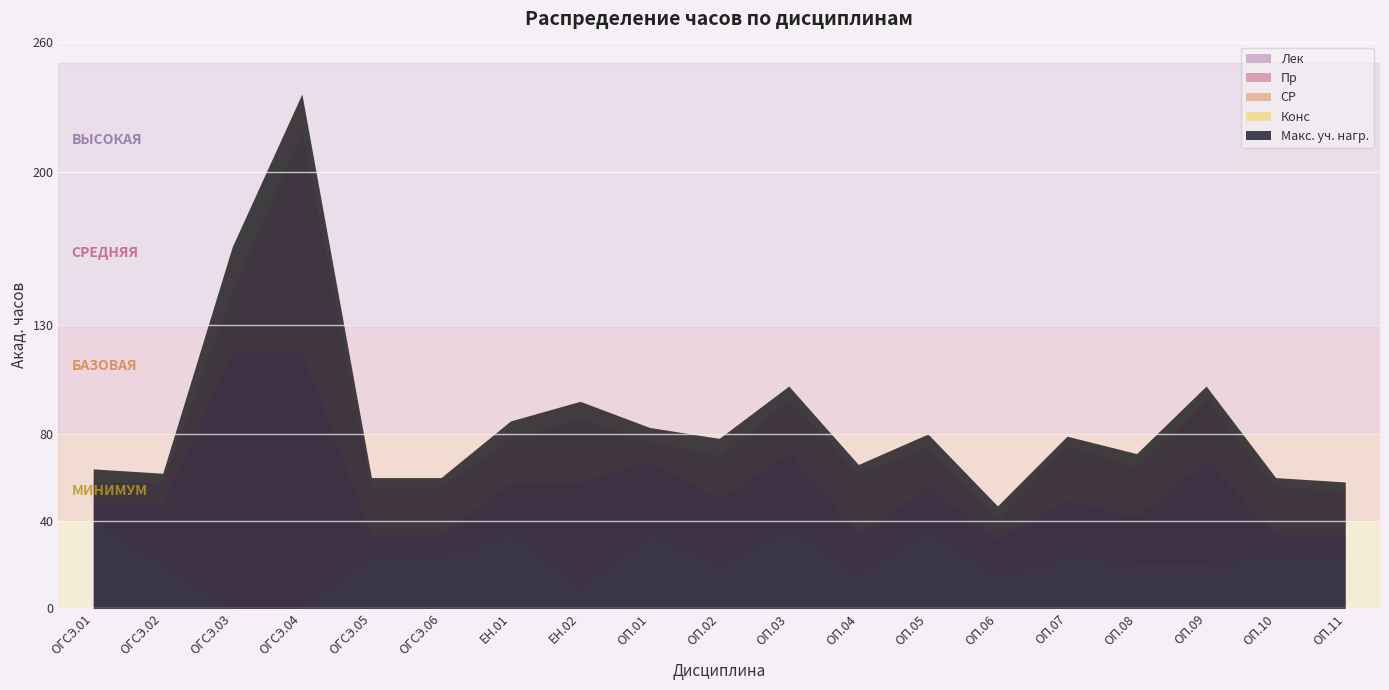

What is the difference between the СР values at ОГСЭ.04 and ЕН.01?

81